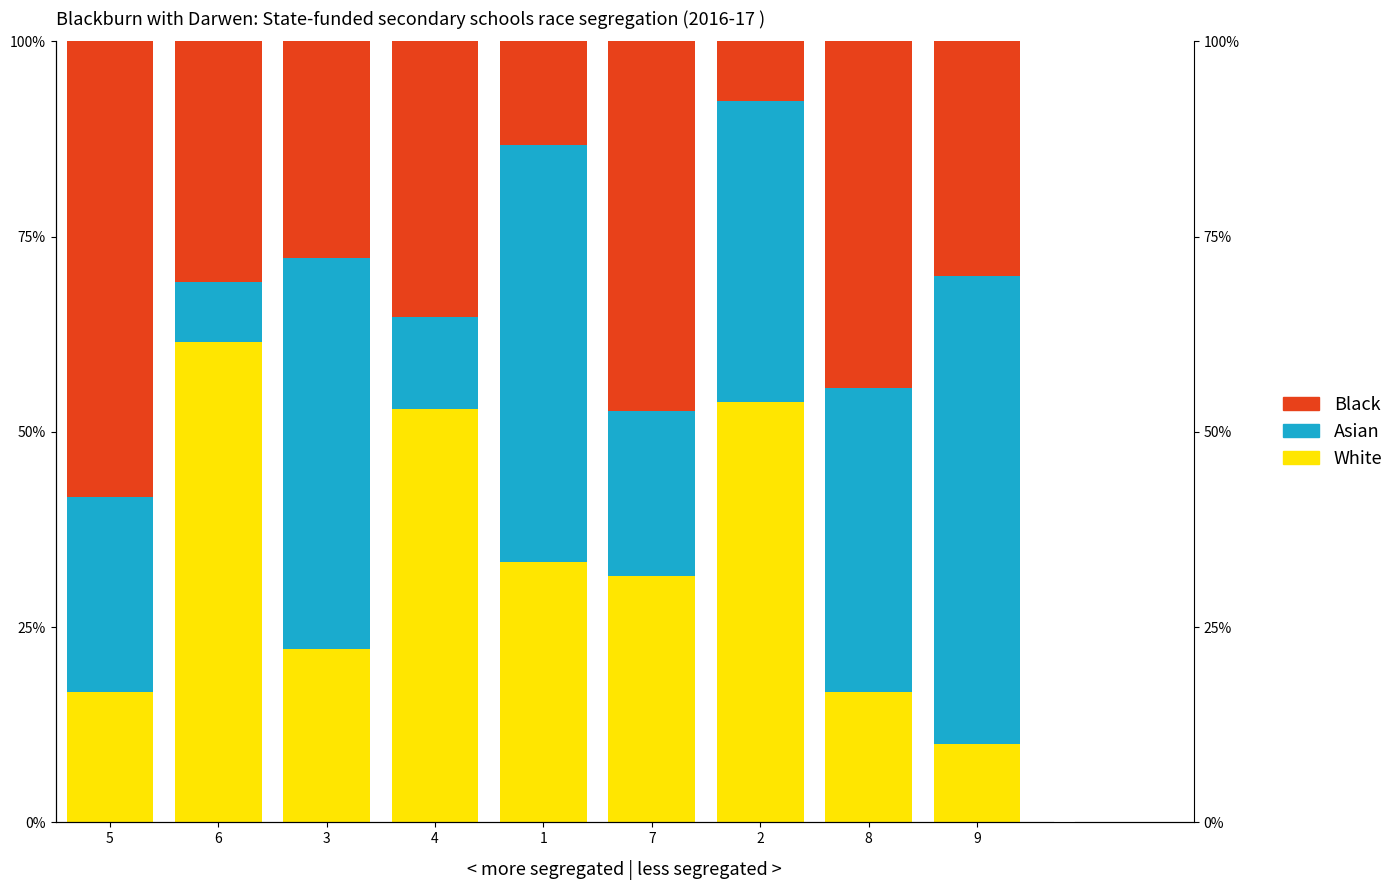

Is the value of Asian at 9 greater than the value of White at 4?

Yes